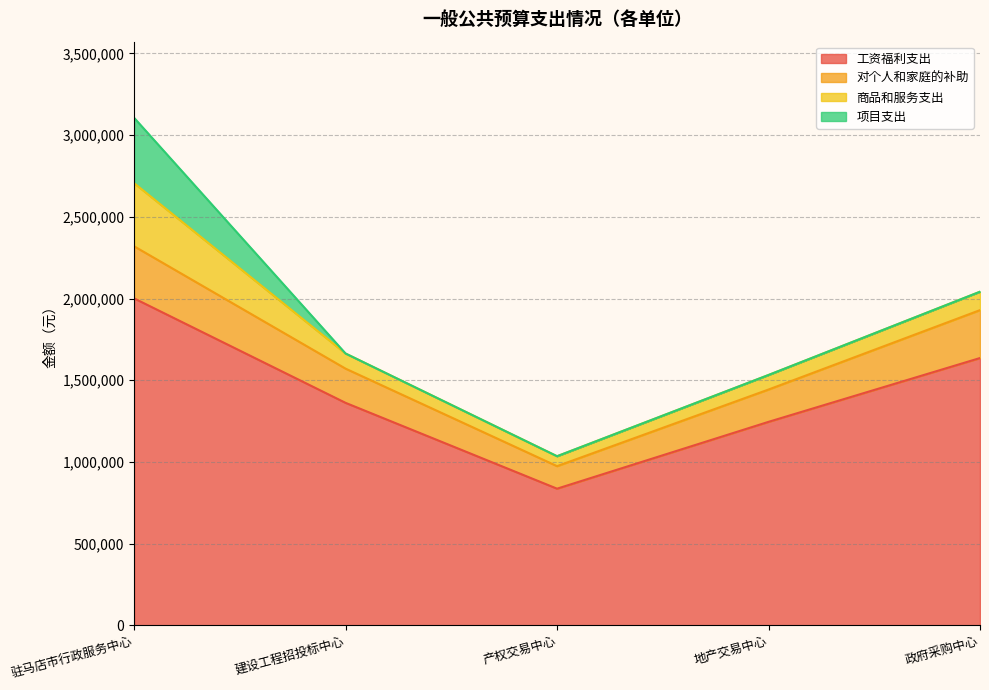

How many lines are shown in the chart?

4